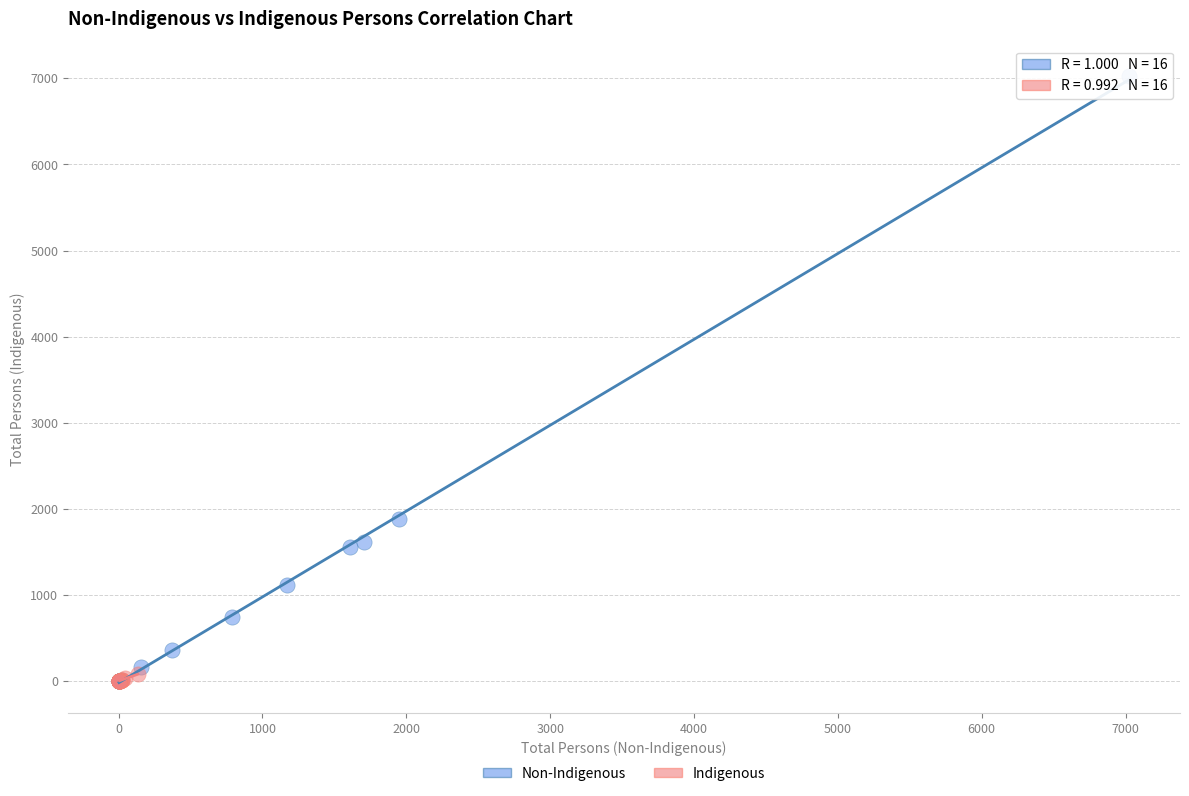

Which series has the largest Y range (max minus min)?

Non-Indigenous